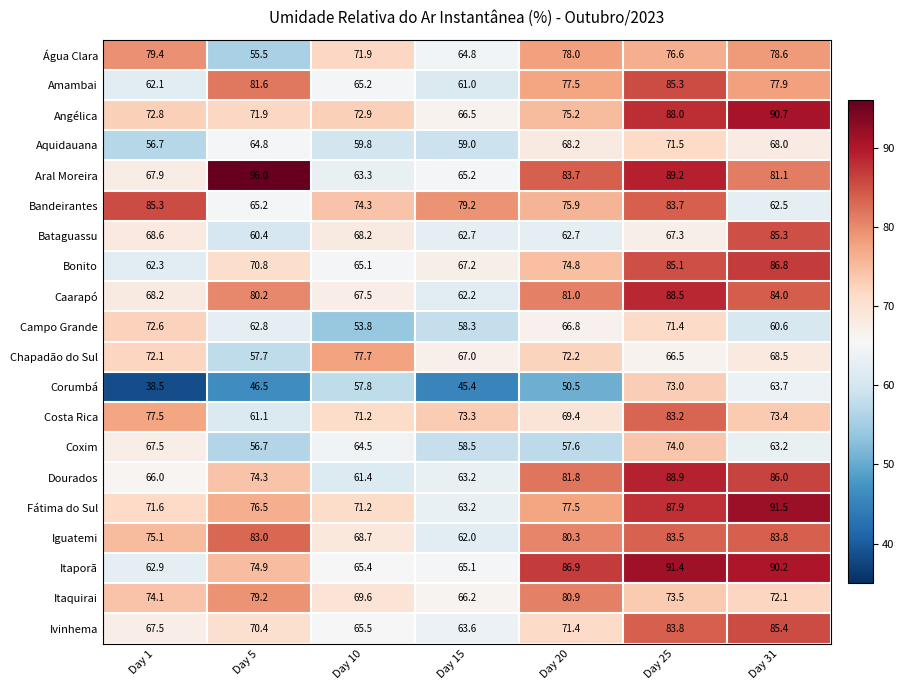

Which series has the widest spread of values?

Corumbá